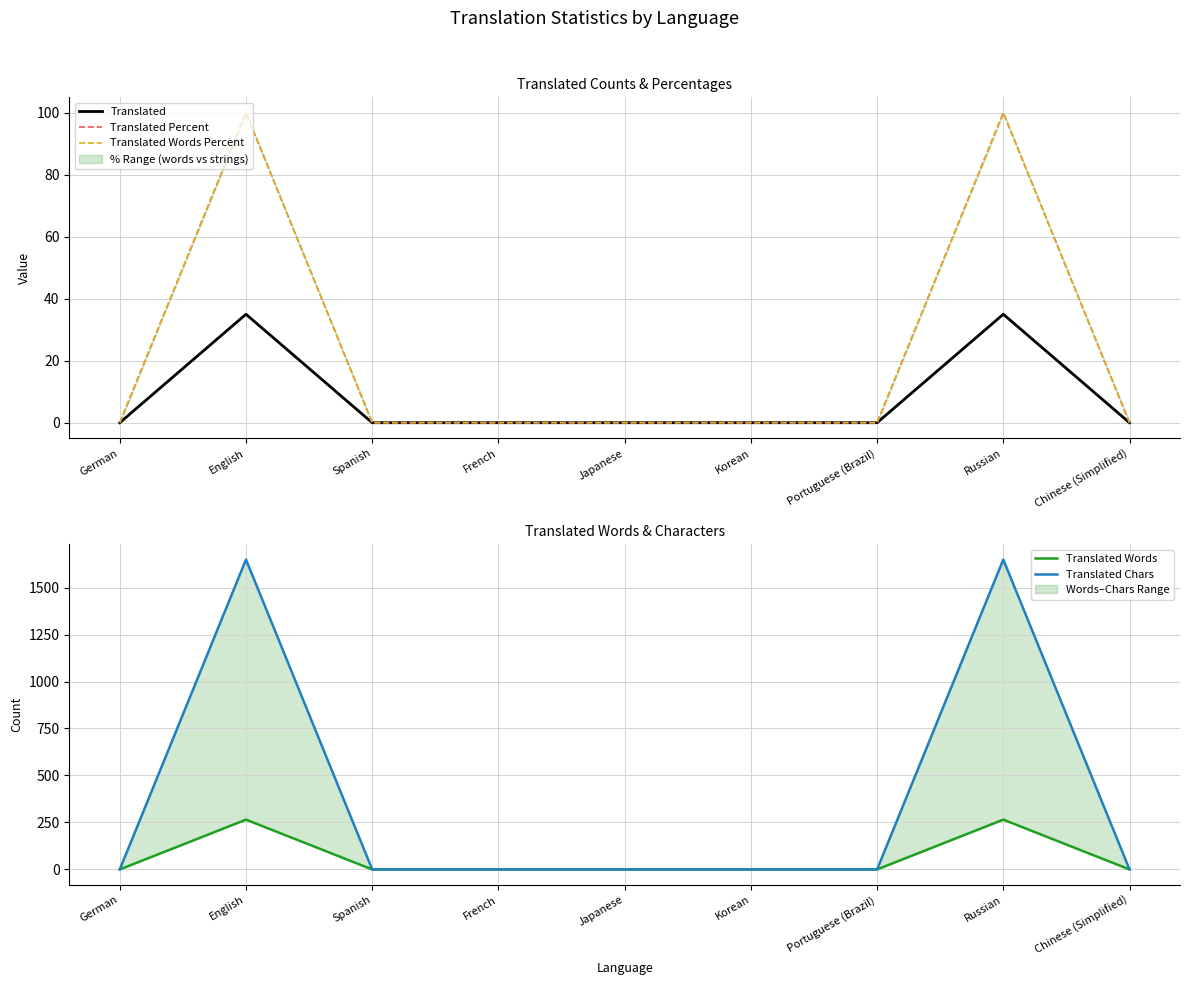

How many data points does each series have?

9